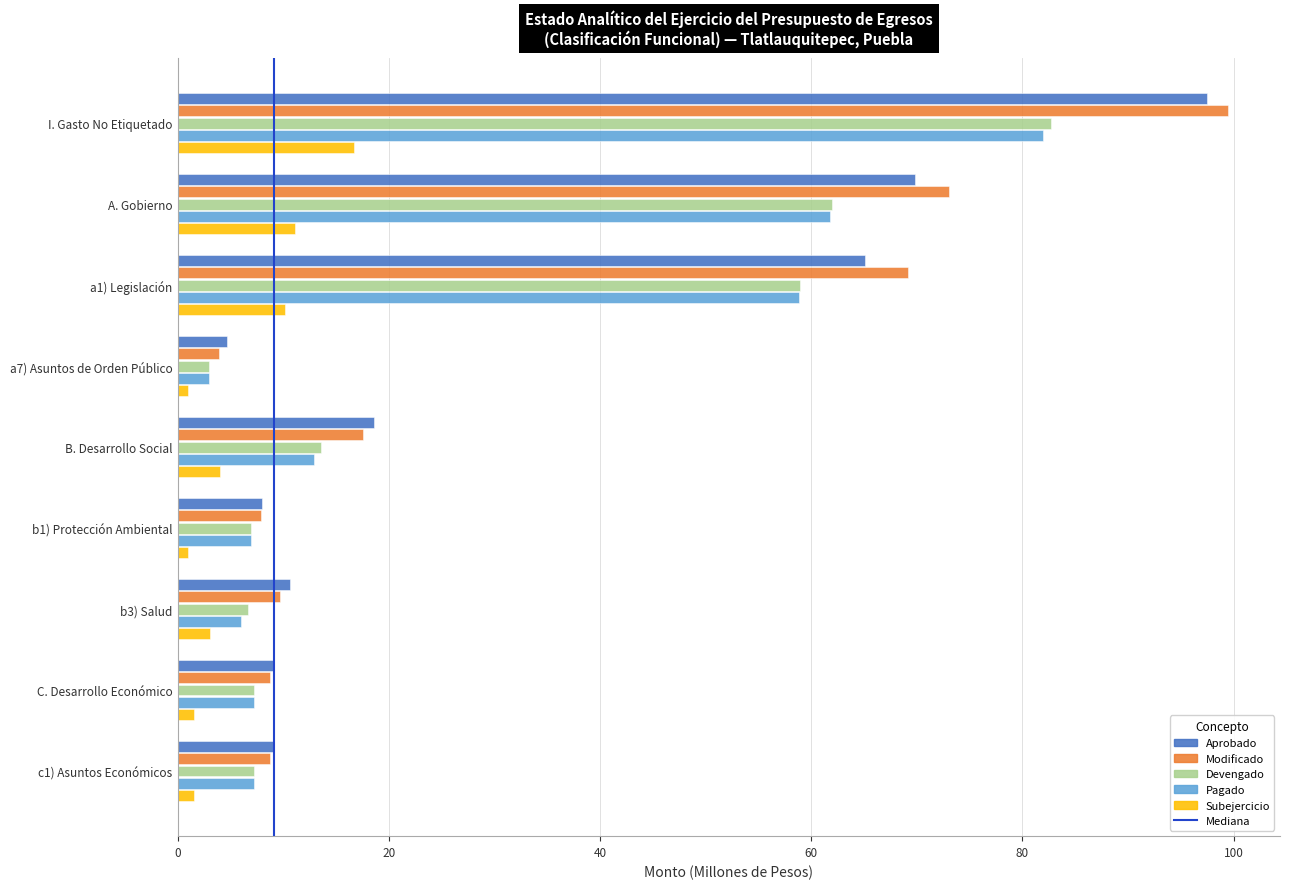

Which label corresponds to the largest value in the chart?

I. Gasto No Etiquetado